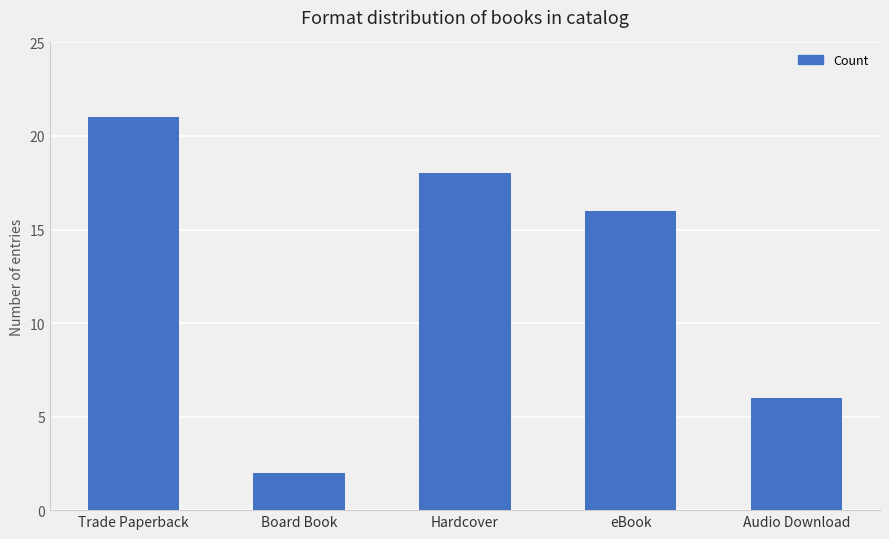

At which label does the data first exceed 16?

Trade Paperback